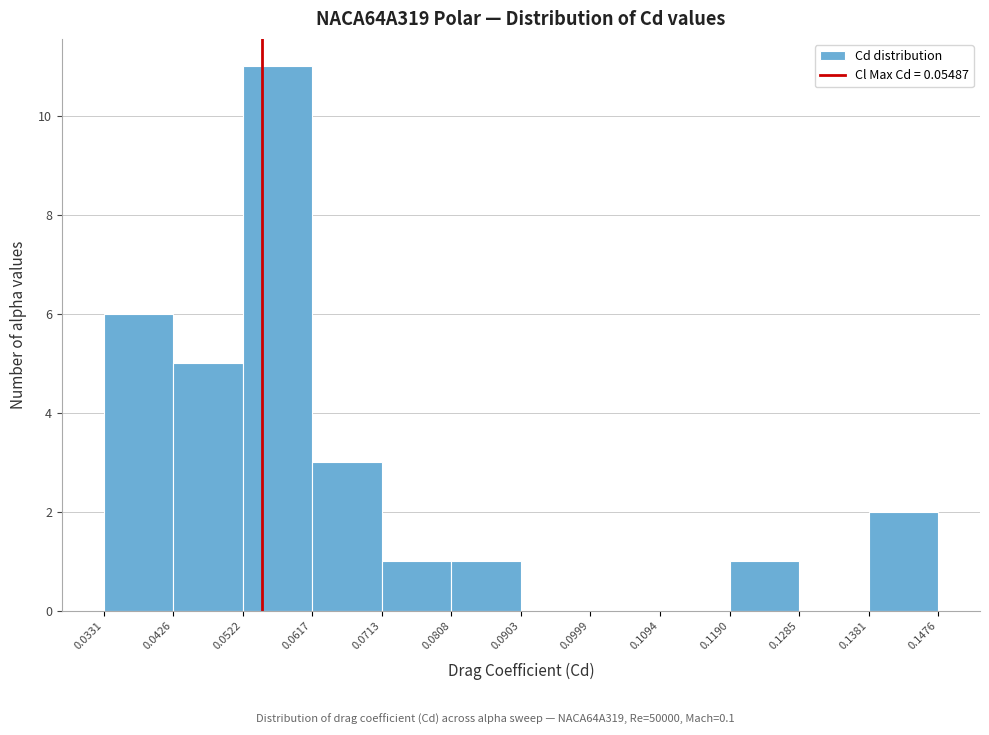

Reading left to right, list every bar in this chart as the range it spans on the x-axis followed by its height. The values are not printed on the chart, so give them approximately, as read against the axis.

0.0331 to 0.0426: 6
0.0426 to 0.0522: 5
0.0522 to 0.0617: 11
0.0617 to 0.0713: 3
0.0713 to 0.0808: 1
0.0808 to 0.0903: 1
0.0903 to 0.0999: 0
0.0999 to 0.1094: 0
0.1094 to 0.1190: 0
0.1190 to 0.1285: 1
0.1285 to 0.1381: 0
0.1381 to 0.1476: 2